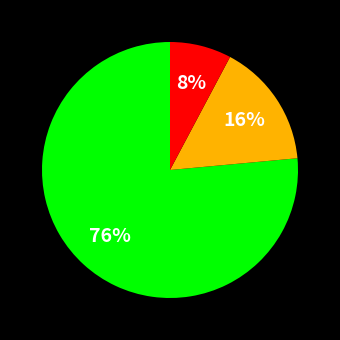

Is there a majority slice in this chart?

Yes